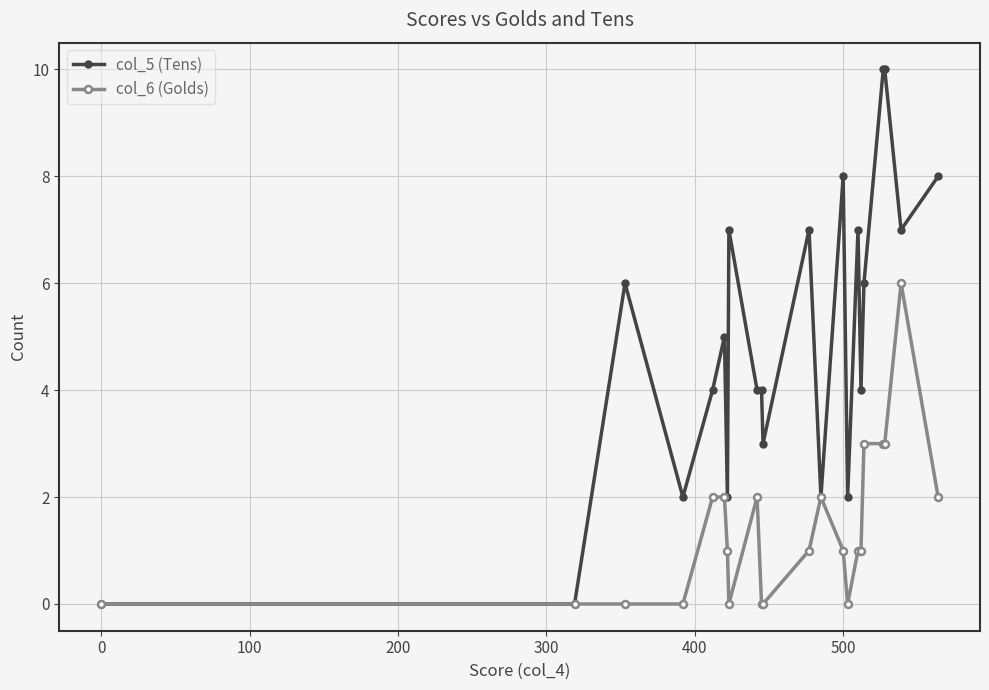

Which series has the largest range (max minus min)?

col_5 (Tens)